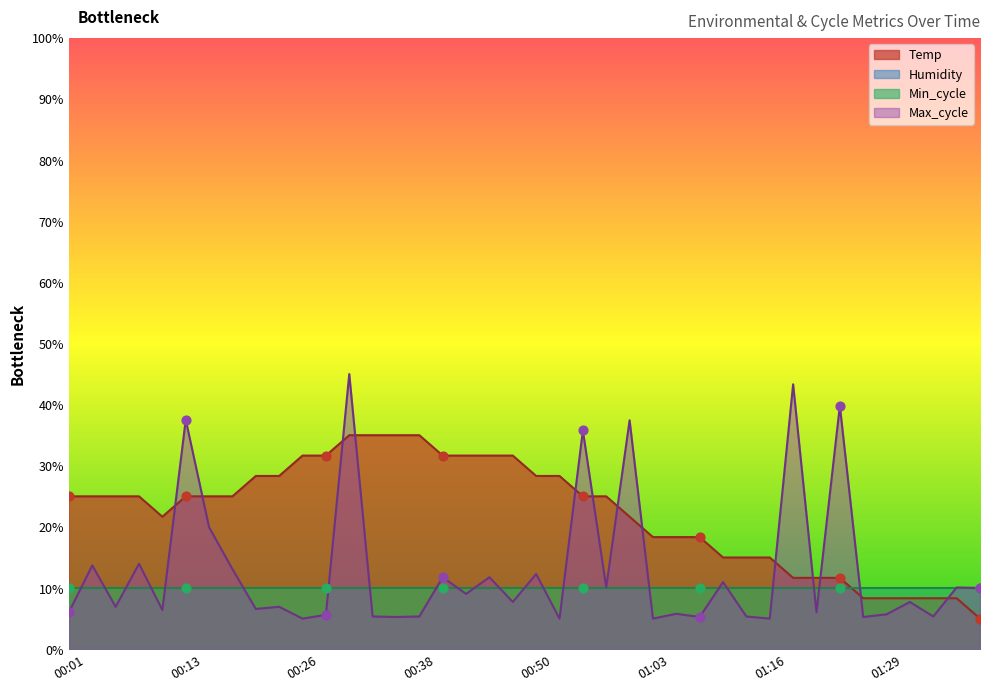

What is the maximum value for Temp?

35.0